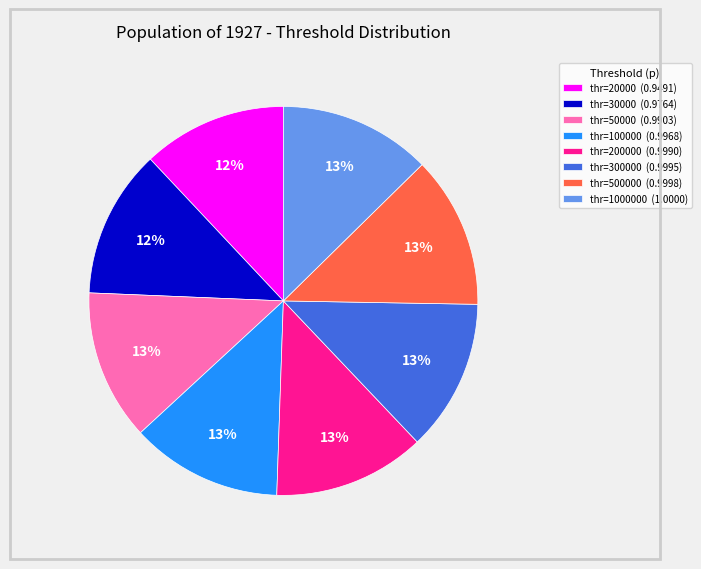

Is thr=20000 (0.9491) the majority of the pie?

No